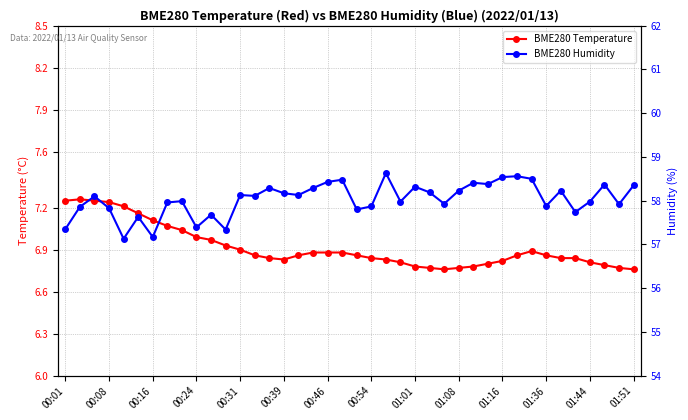

How many lines are shown in the chart?

2